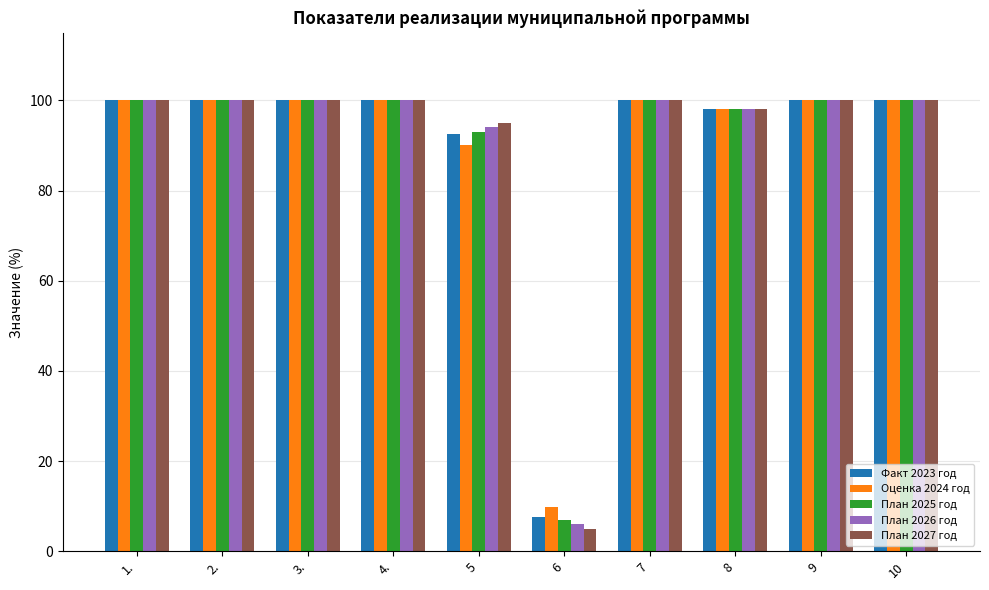

What is the difference between the maximum and minimum values in the План 2027 год series?

95.0